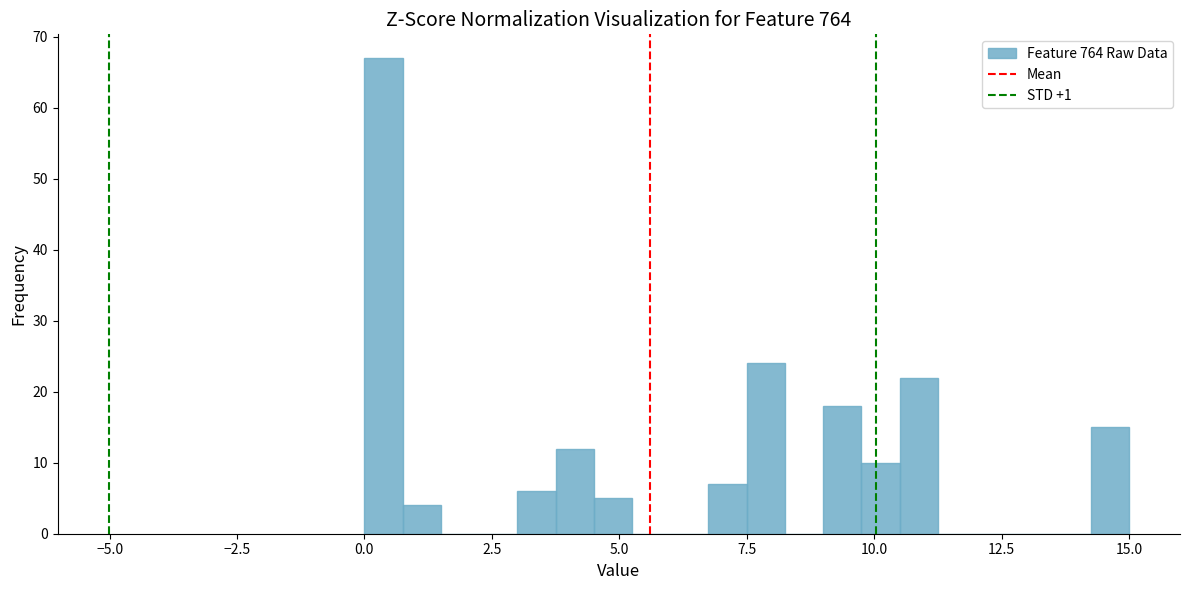

Read against the x-axis, roughly where is the centre of the tallest bar?

0.5